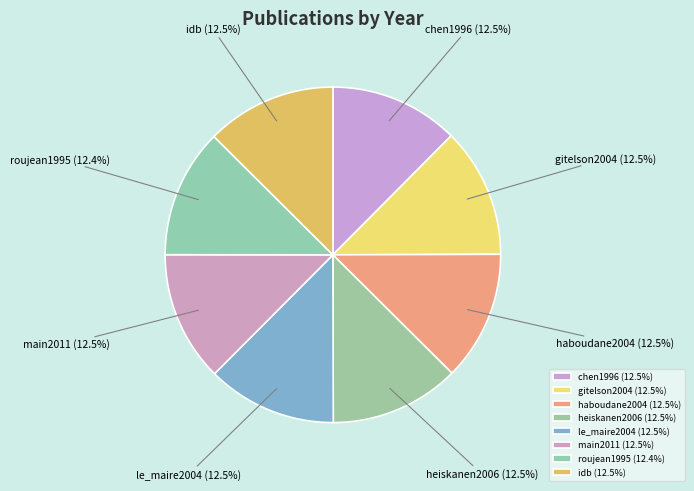

What portion of the pie excludes chen1996?

87.5%